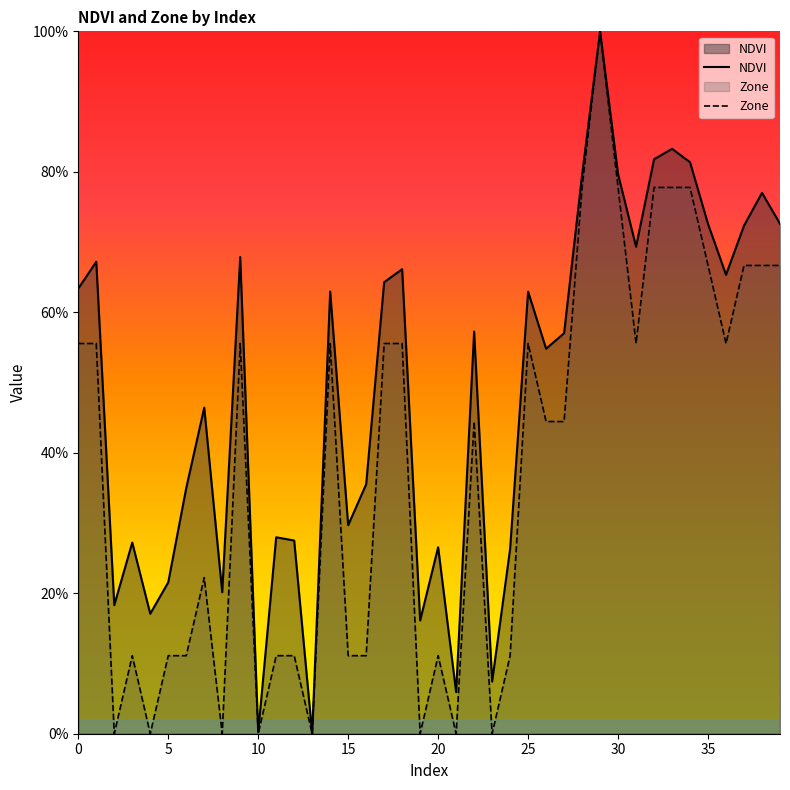

What is the value of the NDVI point at the 16th from the left?

0.3